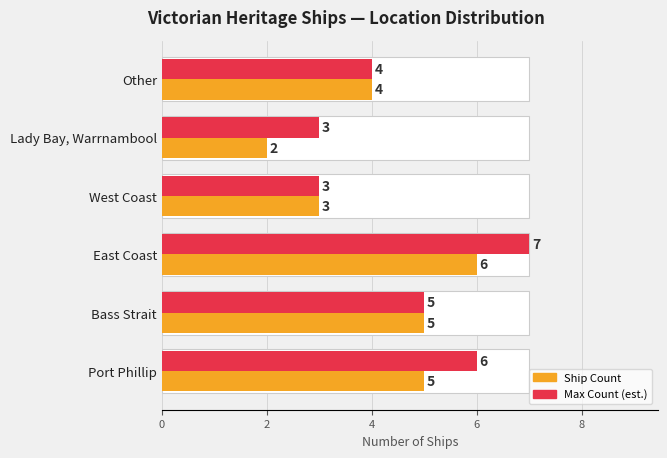

Count the Max Count (est.) values in the range 3 to 6.

5